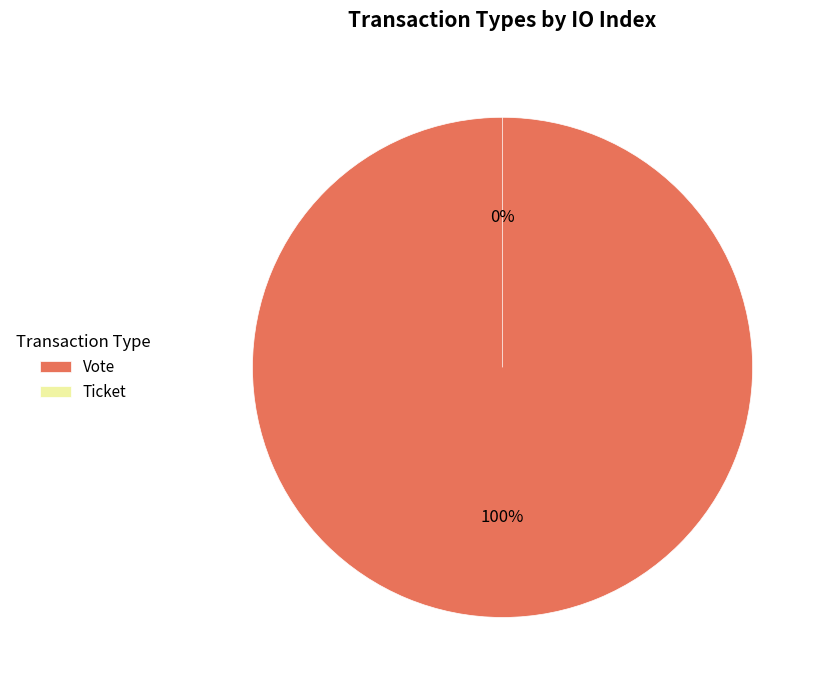

Is it true that Ticket is 0% of the pie?

True